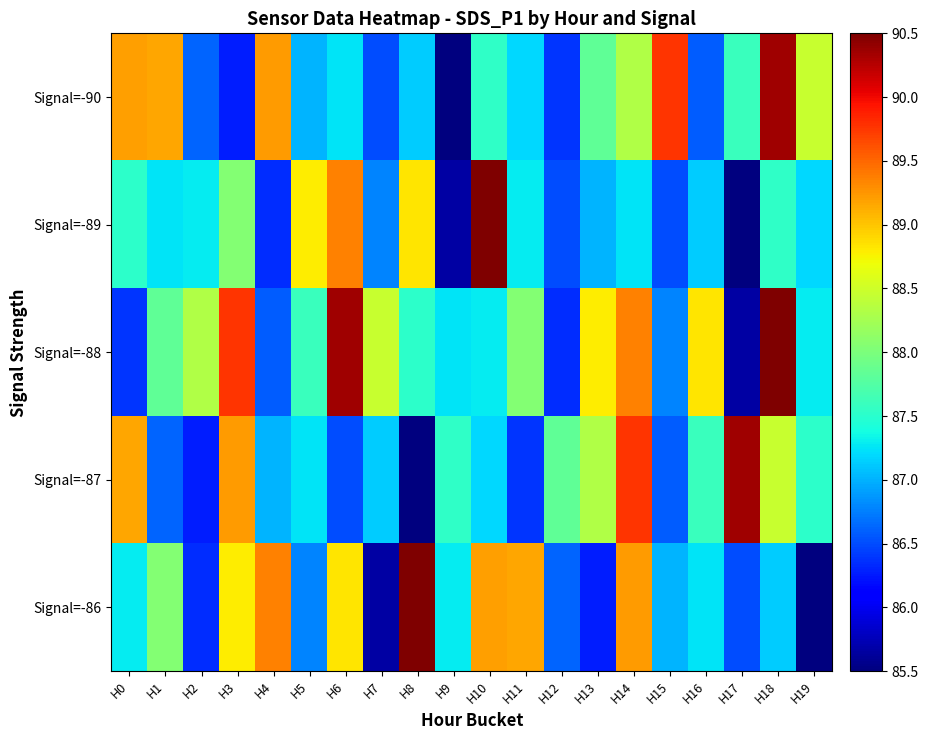

Reading right to left, extract all data points from this chart.

Signal=-90: H19=88.5	H18=90.3	H17=87.6	H16=86.6	H15=89.8	H14=88.3	H13=87.8	H12=86.4	H11=87.2	H10=87.5	H9=85.5	H8=87.1	H7=86.5	H6=87.2	H5=87.0	H4=89.2	H3=86.3	H2=86.6	H1=89.2	H0=89.2
Signal=-89: H19=87.2	H18=87.5	H17=85.5	H16=87.1	H15=86.5	H14=87.2	H13=87.0	H12=86.5	H11=87.3	H10=90.5	H9=85.7	H8=88.8	H7=86.8	H6=89.4	H5=88.8	H4=86.4	H3=88.0	H2=87.3	H1=87.3	H0=87.5
Signal=-88: H19=87.3	H18=90.5	H17=85.7	H16=88.8	H15=86.8	H14=89.4	H13=88.8	H12=86.4	H11=88.0	H10=87.3	H9=87.3	H8=87.5	H7=88.5	H6=90.3	H5=87.6	H4=86.6	H3=89.8	H2=88.3	H1=87.8	H0=86.4
Signal=-87: H19=87.5	H18=88.5	H17=90.3	H16=87.6	H15=86.6	H14=89.8	H13=88.3	H12=87.8	H11=86.4	H10=87.2	H9=87.5	H8=85.5	H7=87.1	H6=86.5	H5=87.2	H4=87.0	H3=89.2	H2=86.3	H1=86.6	H0=89.2
Signal=-86: H19=85.5	H18=87.1	H17=86.5	H16=87.2	H15=87.0	H14=89.2	H13=86.3	H12=86.6	H11=89.2	H10=89.2	H9=87.3	H8=90.5	H7=85.7	H6=88.8	H5=86.8	H4=89.4	H3=88.8	H2=86.4	H1=88.0	H0=87.3